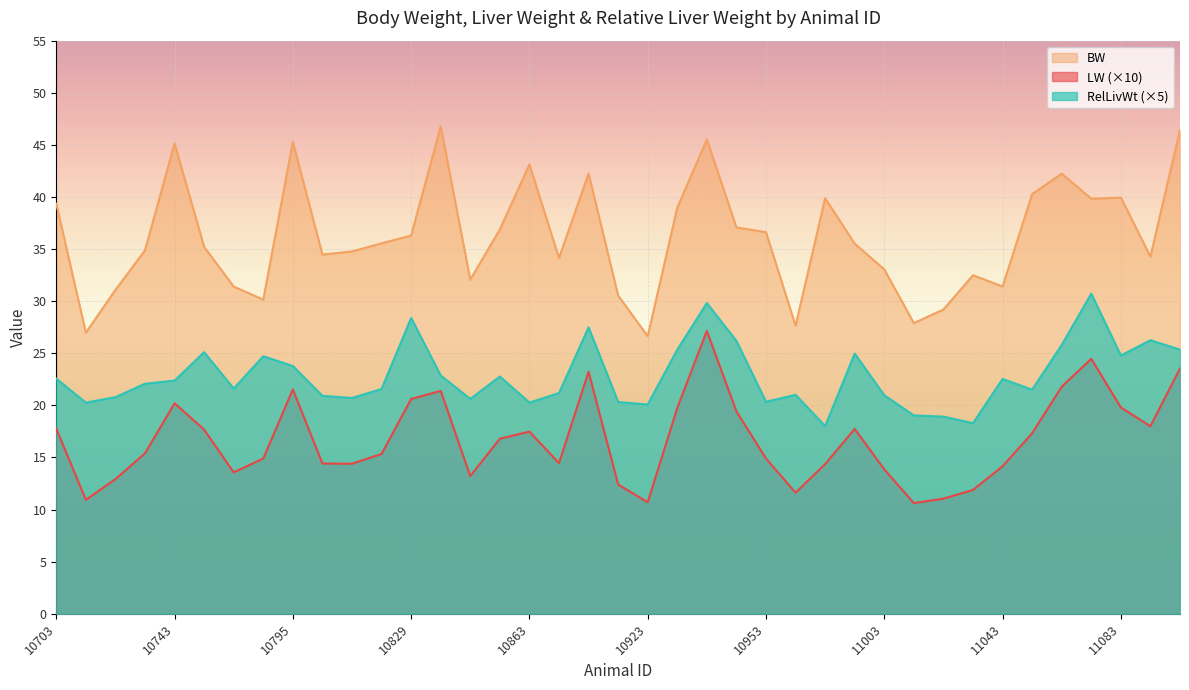

Between 10829 and 10803, which is larger?

10829